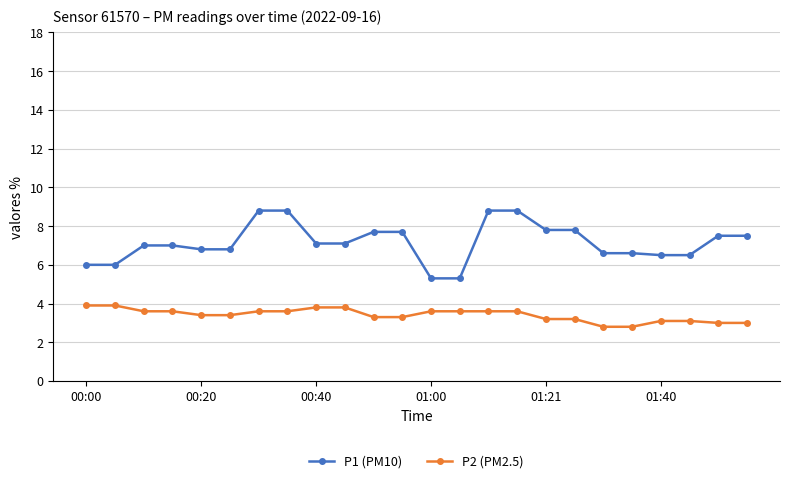

What is the value of the P2 (PM2.5) point at the 13th from the left?

3.6